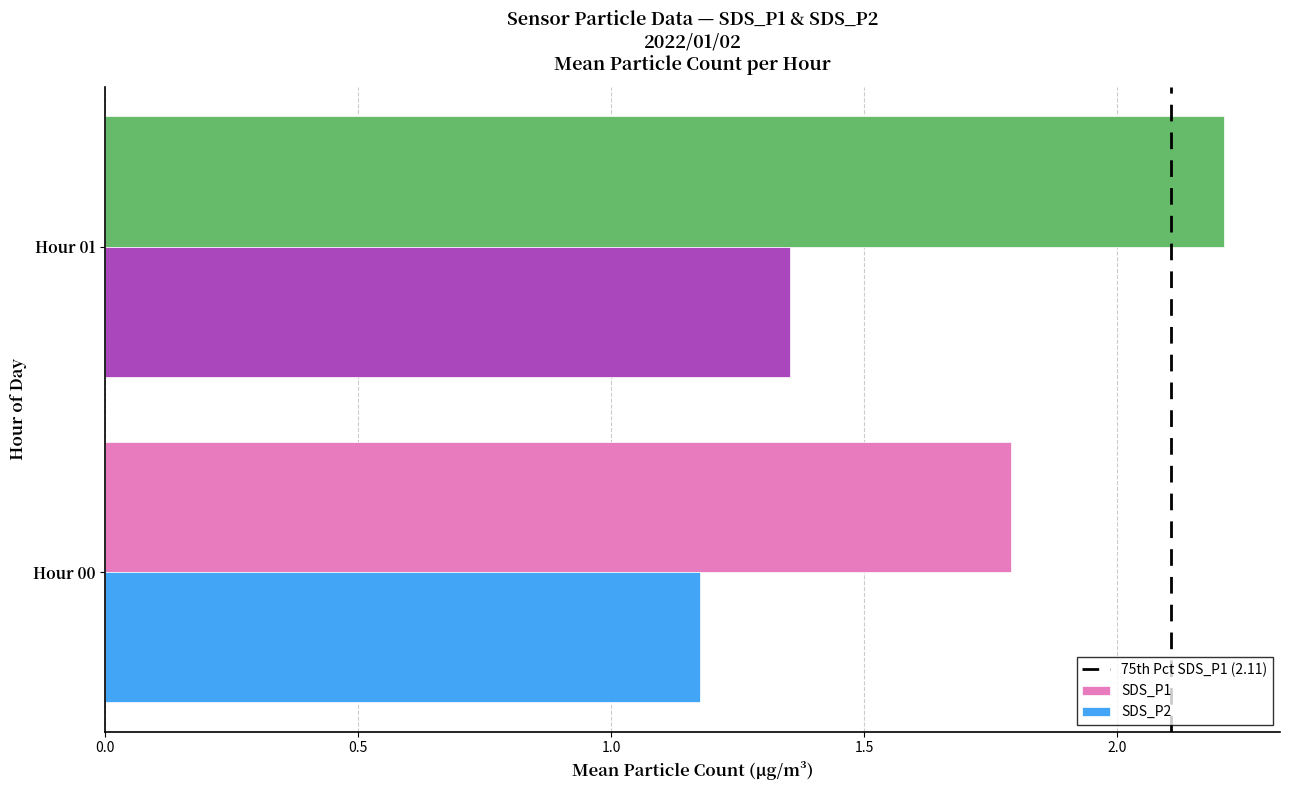

What is the sum of all SDS_P2 values?

2.5